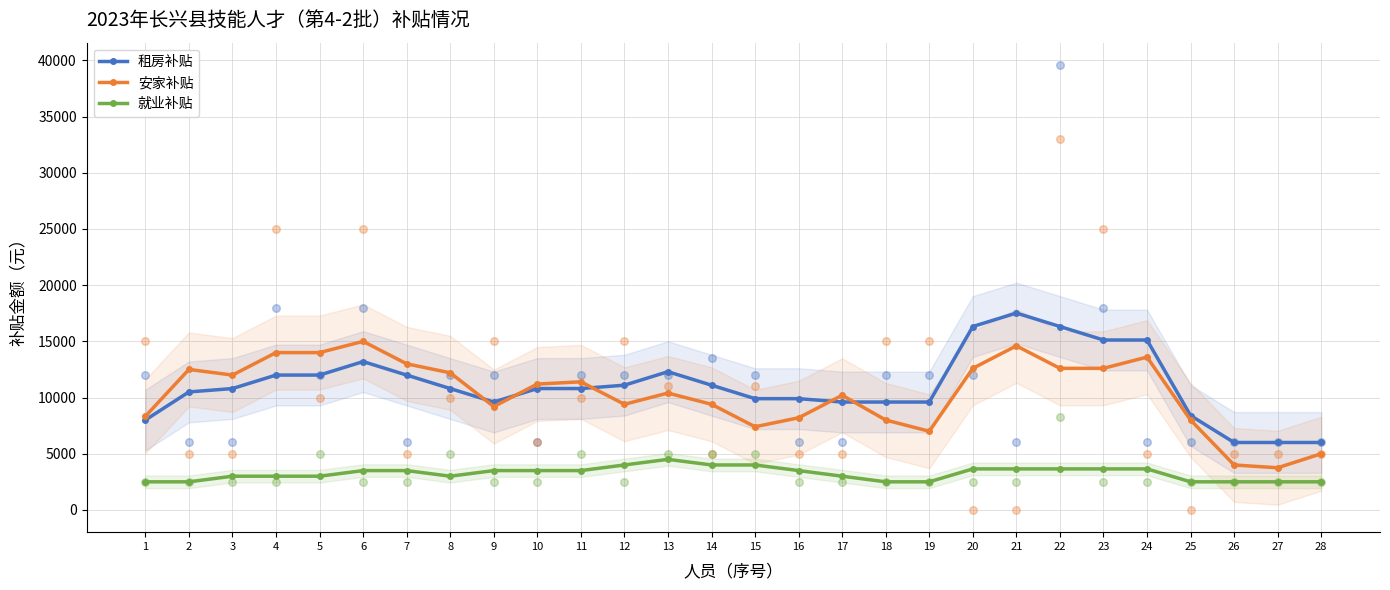

At which category is the sum across all series the highest?

21